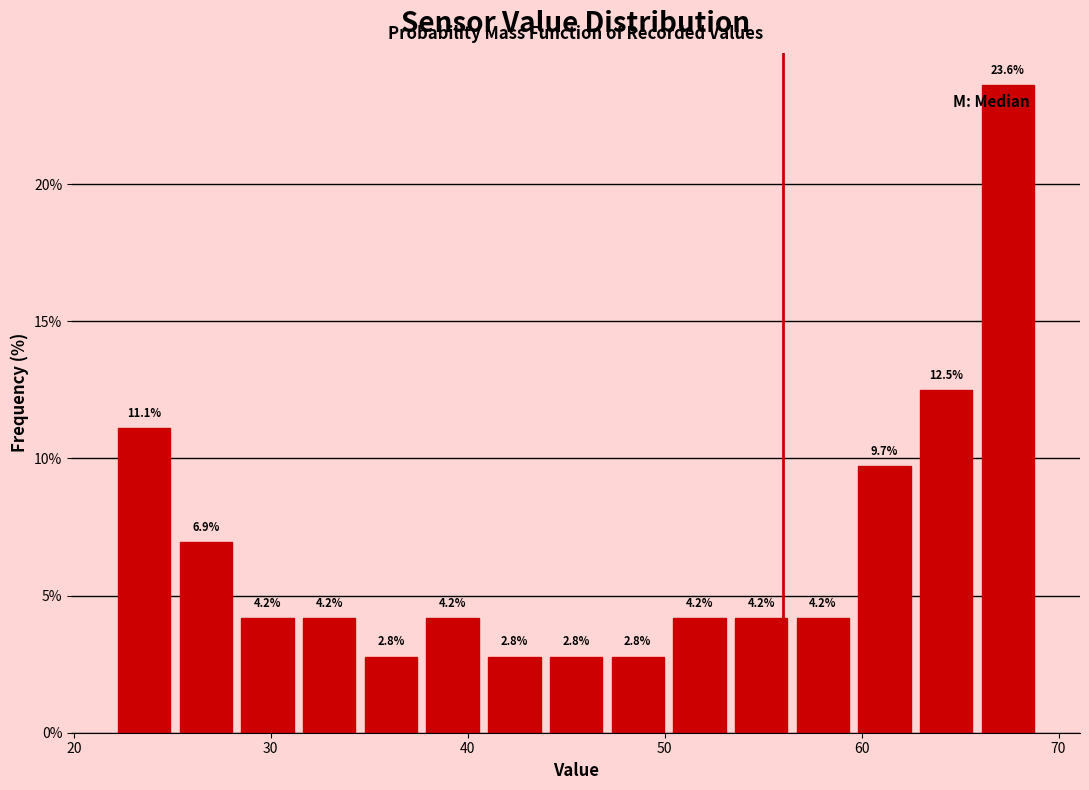

Around what value on the x-axis is the tallest bar? Give the approximate position of its centre, as read against the axis.

67